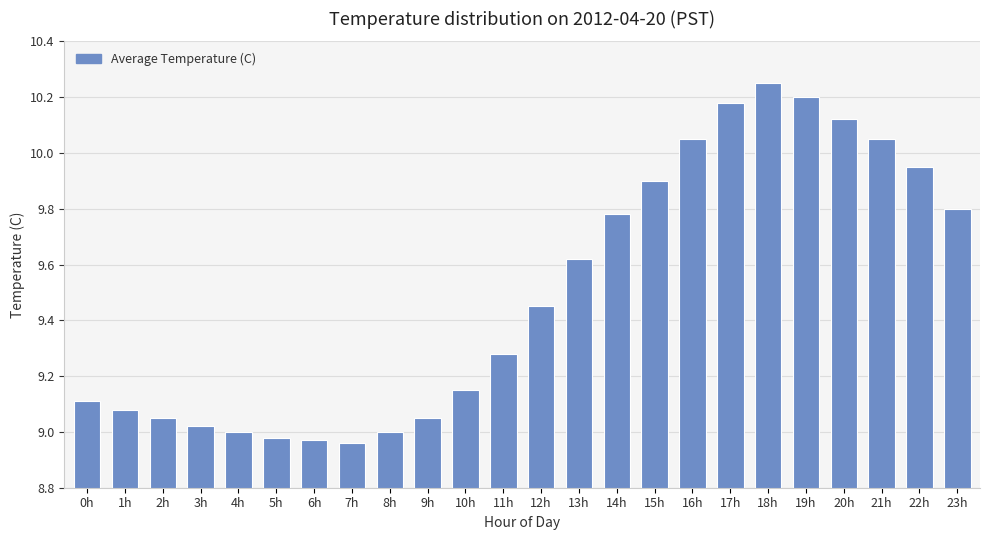

What is the label of the 14th bar from the right?

10h